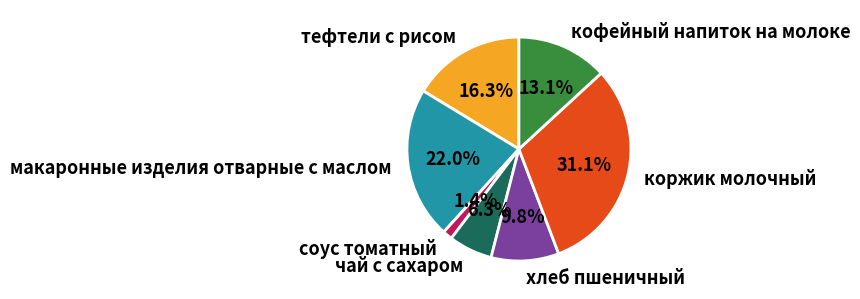

Approximately how many times larger is the value at тефтели с рисом compared to коржик молочный?

0.5